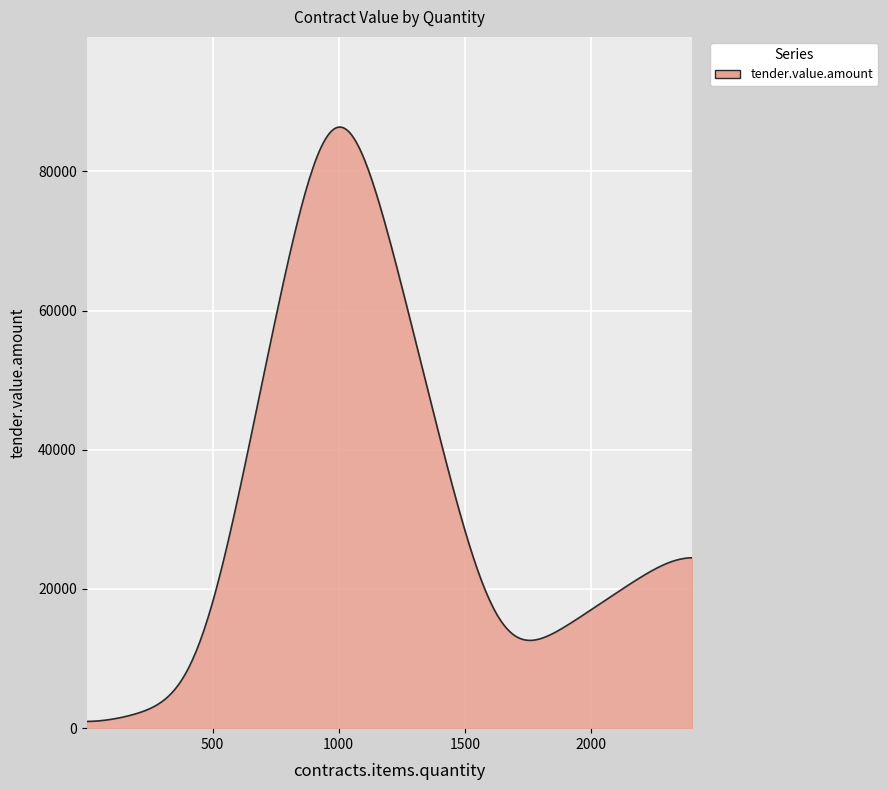

What is the minimum value shown in the chart?

965.6